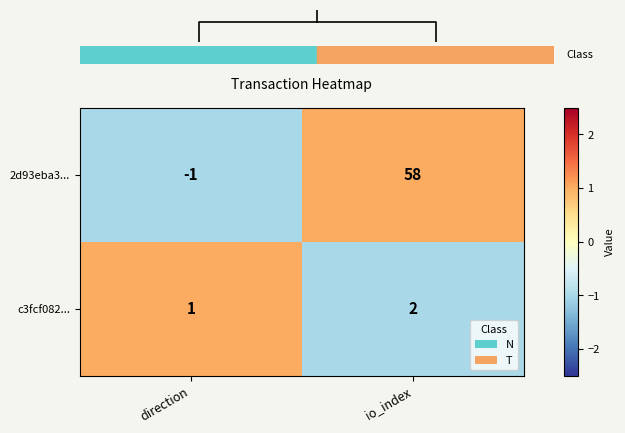

Is the value of c3fcf082... at io_index greater than the value of 2d93eba3... at io_index?

No